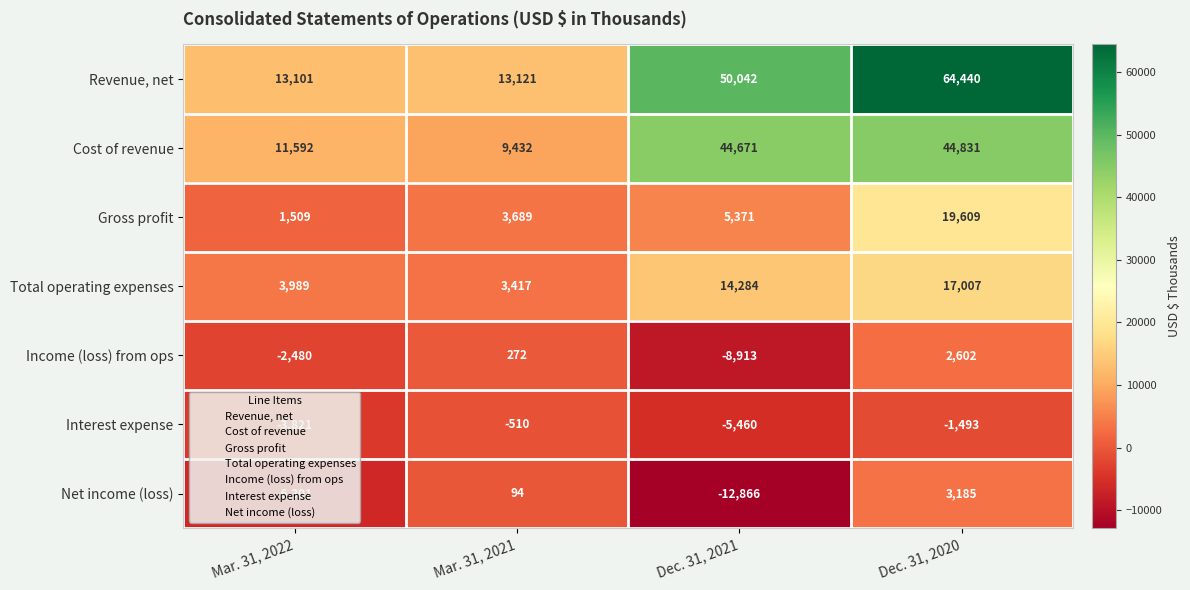

What is the total value across all series at Dec. 31, 2020?

150181